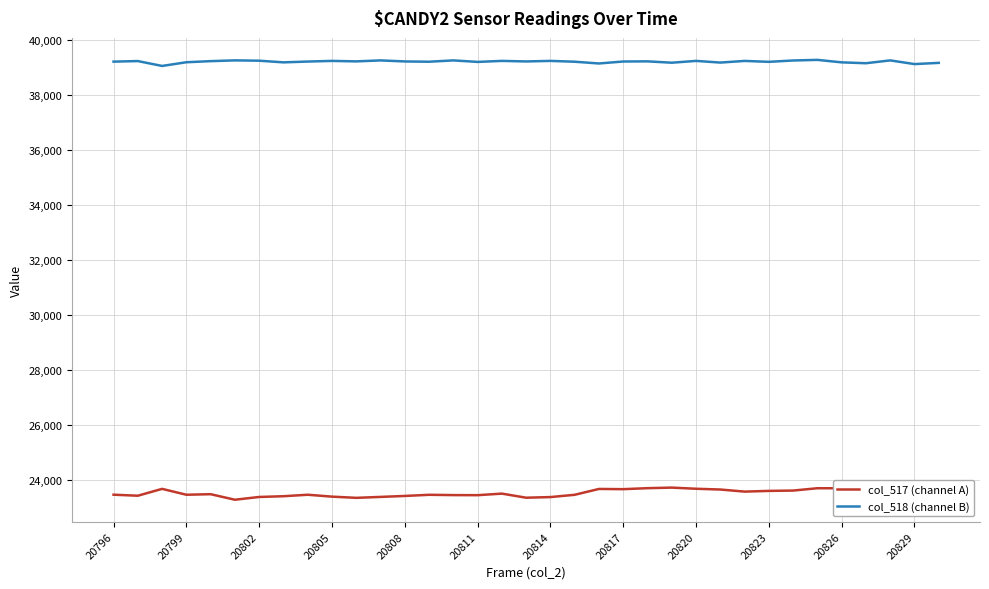

Rank the series by their average value, from highest to lowest.

col_518 (channel B), col_517 (channel A)